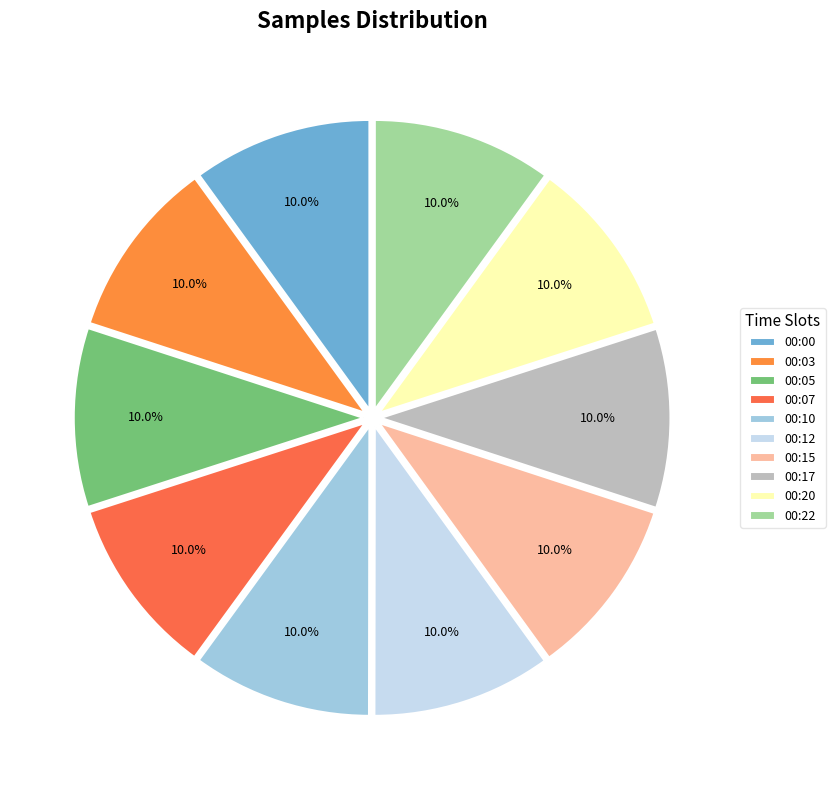

How many slices are in this pie chart?

10